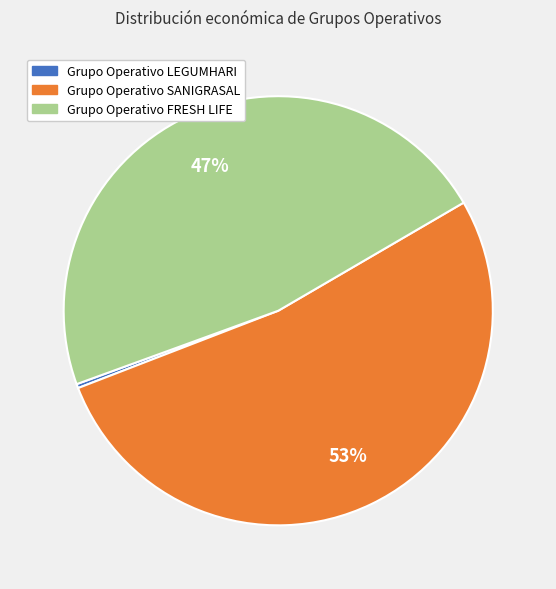

Which slice is the largest?

Grupo Operativo SANIGRASAL